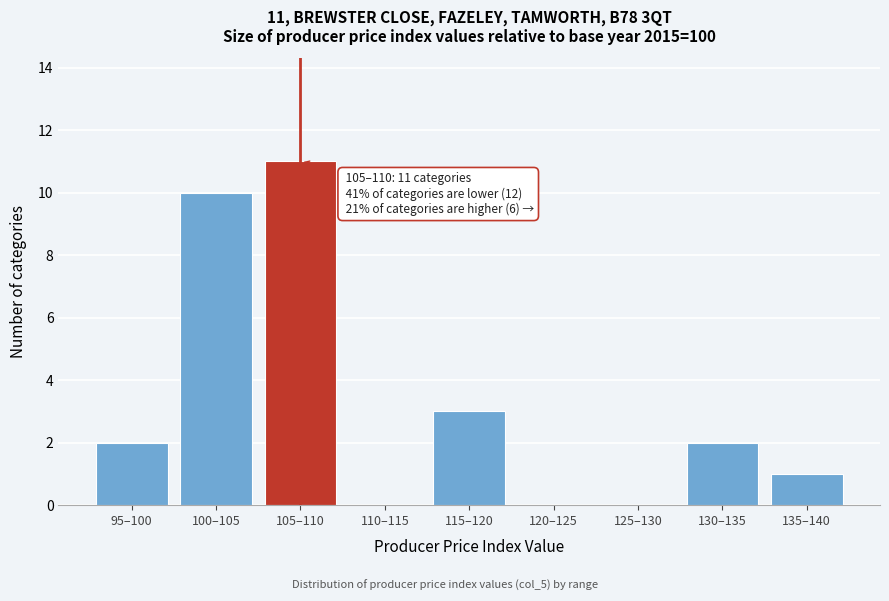

Reading left to right, extract all data points from this chart.

95–100=2	100–105=10	105–110=11	110–115=0	115–120=3	120–125=0	125–130=0	130–135=2	135–140=1